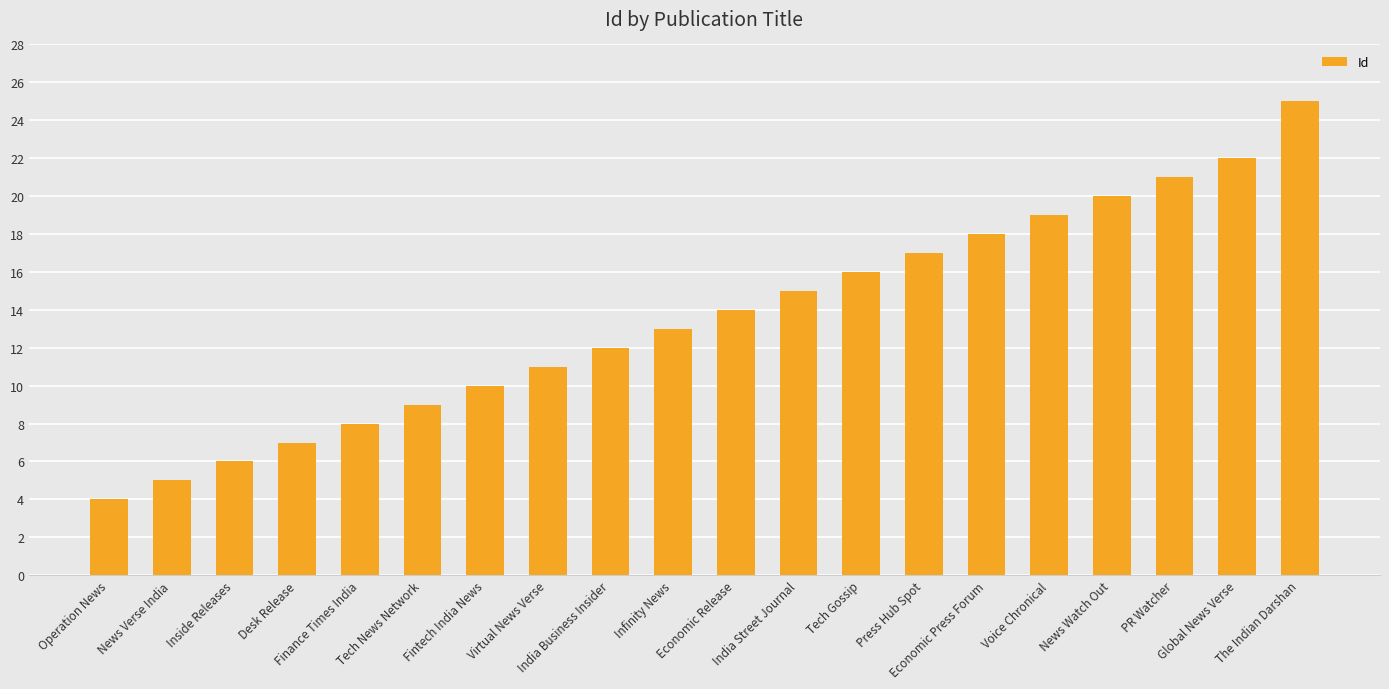

What is the minimum value shown in the chart?

4